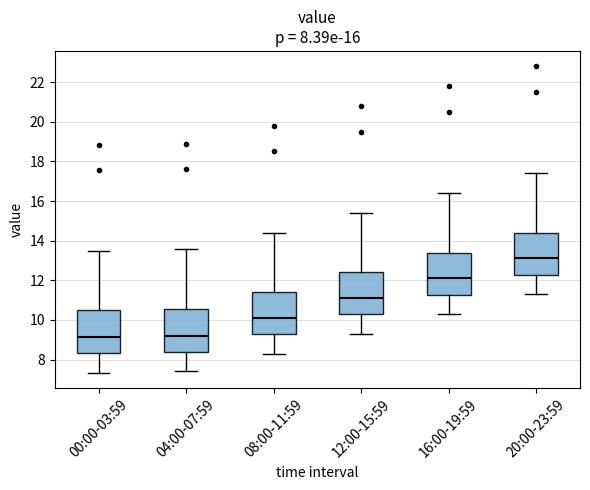

Which box has the highest median line?

20:00-23:59